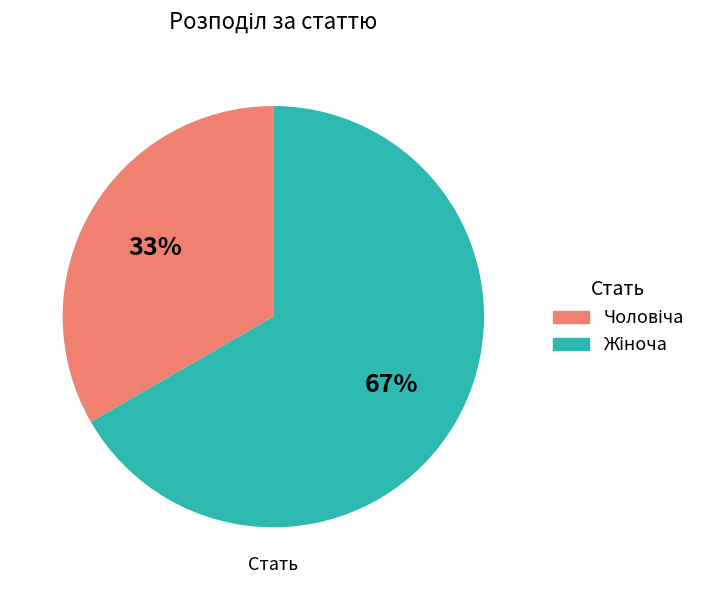

Does any single category account for the majority?

Yes